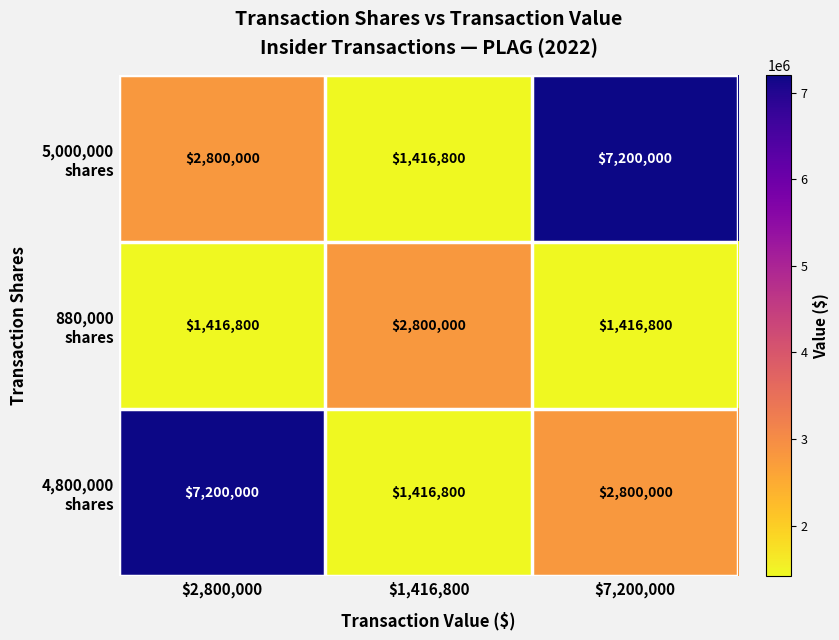

What is the total value across all series at $1,416,800?

5633600